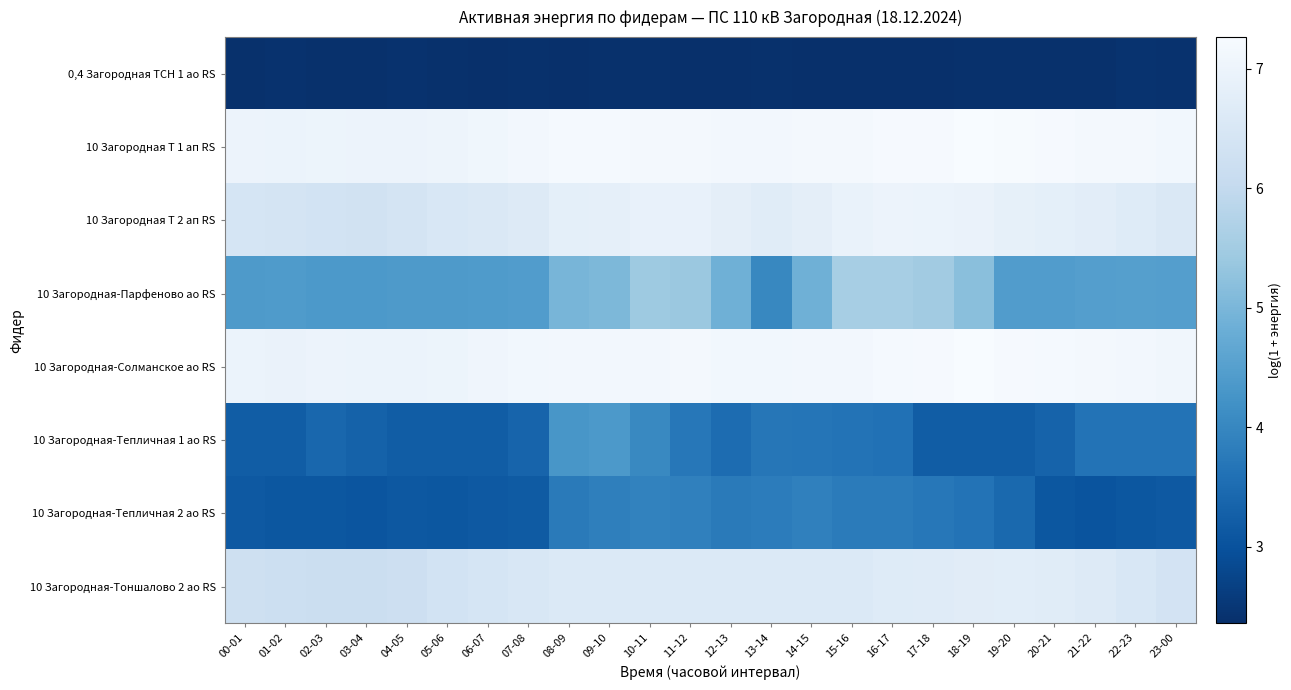

Reading left to right, what are all the values shown in this chart?

0,4 Загородная ТСН 1 ао RS: 00-01=2.4	01-02=2.4	02-03=2.4	03-04=2.4	04-05=2.4	05-06=2.4	06-07=2.4	07-08=2.4	08-09=2.4	09-10=2.4	10-11=2.4	11-12=2.4	12-13=2.4	13-14=2.4	14-15=2.4	15-16=2.4	16-17=2.4	17-18=2.4	18-19=2.4	19-20=2.4	20-21=2.4	21-22=2.4	22-23=2.4	23-00=2.4
10 Загородная Т 1 ап RS: 00-01=7.0	01-02=7.0	02-03=7.0	03-04=7.0	04-05=7.0	05-06=7.0	06-07=7.1	07-08=7.1	08-09=7.2	09-10=7.2	10-11=7.2	11-12=7.2	12-13=7.1	13-14=7.1	14-15=7.2	15-16=7.2	16-17=7.2	17-18=7.2	18-19=7.3	19-20=7.2	20-21=7.2	21-22=7.2	22-23=7.2	23-00=7.1
10 Загородная Т 2 ап RS: 00-01=6.4	01-02=6.4	02-03=6.4	03-04=6.3	04-05=6.4	05-06=6.5	06-07=6.6	07-08=6.7	08-09=6.8	09-10=6.8	10-11=6.9	11-12=6.9	12-13=6.8	13-14=6.7	14-15=6.8	15-16=6.9	16-17=7.0	17-18=7.0	18-19=6.9	19-20=6.9	20-21=6.8	21-22=6.8	22-23=6.7	23-00=6.5
10 Загородная-Парфеново ао RS: 00-01=4.4	01-02=4.4	02-03=4.4	03-04=4.4	04-05=4.4	05-06=4.4	06-07=4.4	07-08=4.4	08-09=5.0	09-10=5.0	10-11=5.4	11-12=5.4	12-13=4.9	13-14=4.0	14-15=4.9	15-16=5.6	16-17=5.6	17-18=5.5	18-19=5.2	19-20=4.4	20-21=4.4	21-22=4.5	22-23=4.5	23-00=4.5
10 Загородная-Солманское ао RS: 00-01=7.0	01-02=6.9	02-03=7.0	03-04=7.0	04-05=7.0	05-06=7.0	06-07=7.1	07-08=7.1	08-09=7.1	09-10=7.1	10-11=7.1	11-12=7.2	12-13=7.1	13-14=7.1	14-15=7.1	15-16=7.1	16-17=7.2	17-18=7.2	18-19=7.2	19-20=7.2	20-21=7.2	21-22=7.2	22-23=7.1	23-00=7.1
10 Загородная-Тепличная 1 ао RS: 00-01=3.2	01-02=3.2	02-03=3.4	03-04=3.3	04-05=3.2	05-06=3.2	06-07=3.2	07-08=3.4	08-09=4.3	09-10=4.4	10-11=4.0	11-12=3.7	12-13=3.5	13-14=3.7	14-15=3.7	15-16=3.6	16-17=3.6	17-18=3.2	18-19=3.2	19-20=3.2	20-21=3.3	21-22=3.6	22-23=3.6	23-00=3.6
10 Загородная-Тепличная 2 ао RS: 00-01=3.1	01-02=3.1	02-03=3.1	03-04=3.1	04-05=3.1	05-06=3.1	06-07=3.1	07-08=3.2	08-09=3.8	09-10=3.9	10-11=3.9	11-12=3.9	12-13=3.8	13-14=3.8	14-15=3.9	15-16=3.8	16-17=3.8	17-18=3.7	18-19=3.6	19-20=3.4	20-21=3.1	21-22=3.0	22-23=3.1	23-00=3.1
10 Загородная-Тоншалово 2 ао RS: 00-01=6.3	01-02=6.2	02-03=6.2	03-04=6.2	04-05=6.2	05-06=6.3	06-07=6.4	07-08=6.5	08-09=6.6	09-10=6.6	10-11=6.6	11-12=6.6	12-13=6.6	13-14=6.6	14-15=6.6	15-16=6.6	16-17=6.7	17-18=6.7	18-19=6.7	19-20=6.7	20-21=6.7	21-22=6.6	22-23=6.5	23-00=6.4